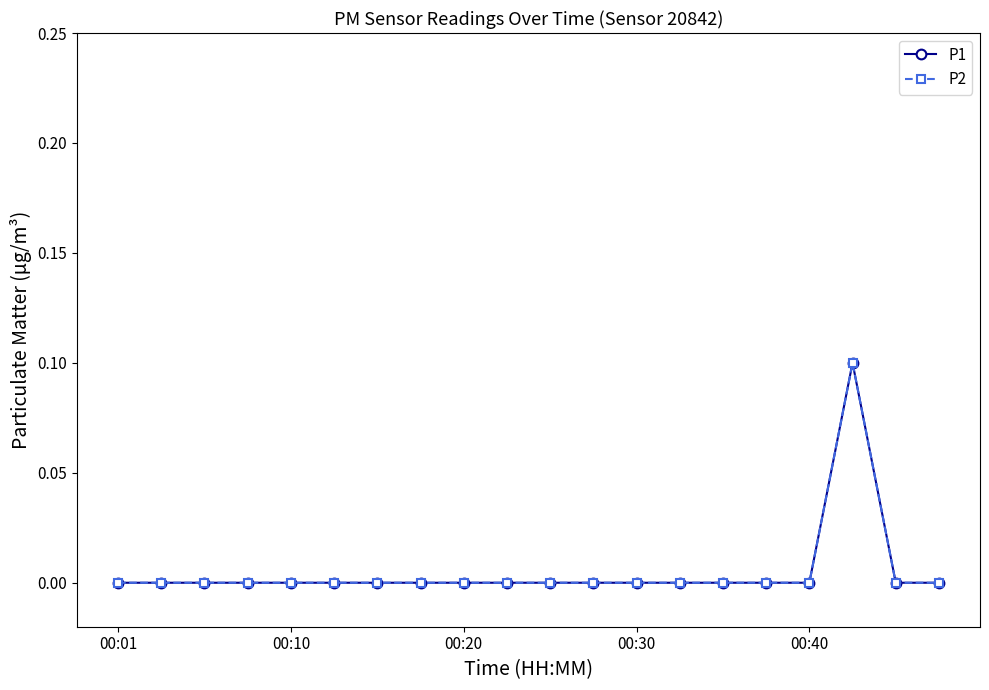

Does the chart have visible grid lines?

No